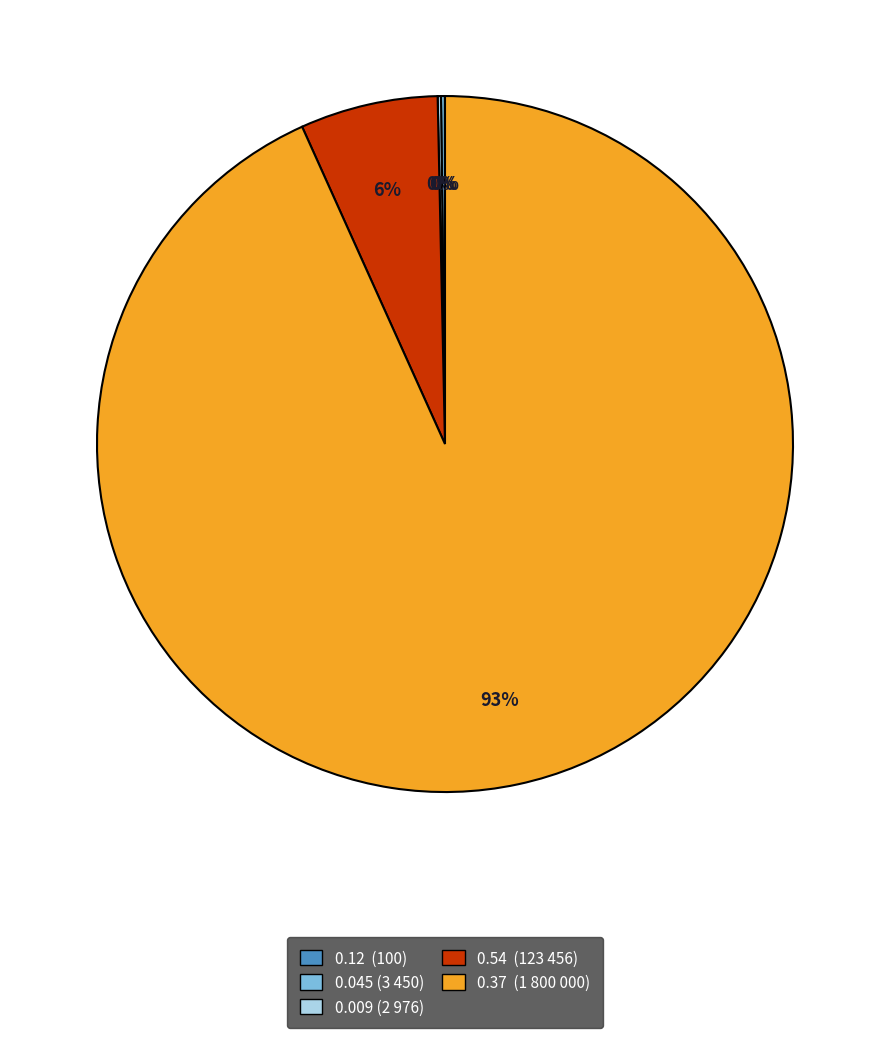

Does any single category account for the majority?

Yes